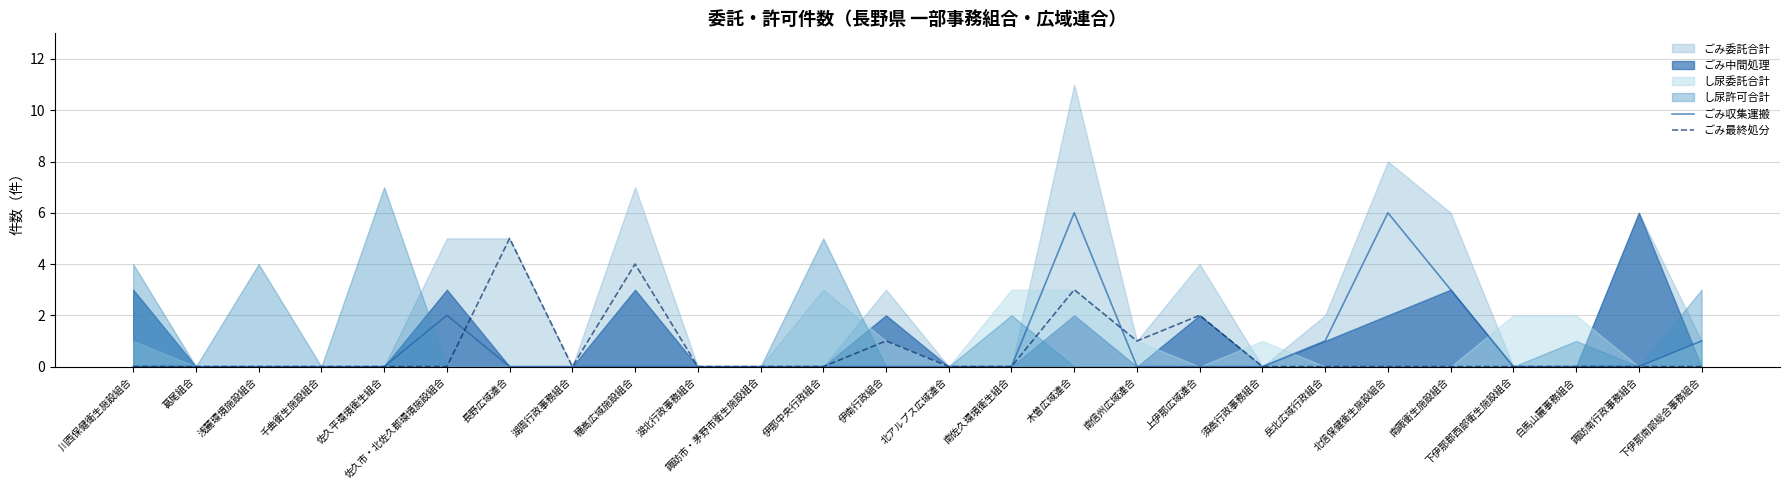

Which category has the highest value in the ごみ最終処分 series?

長野広域連合